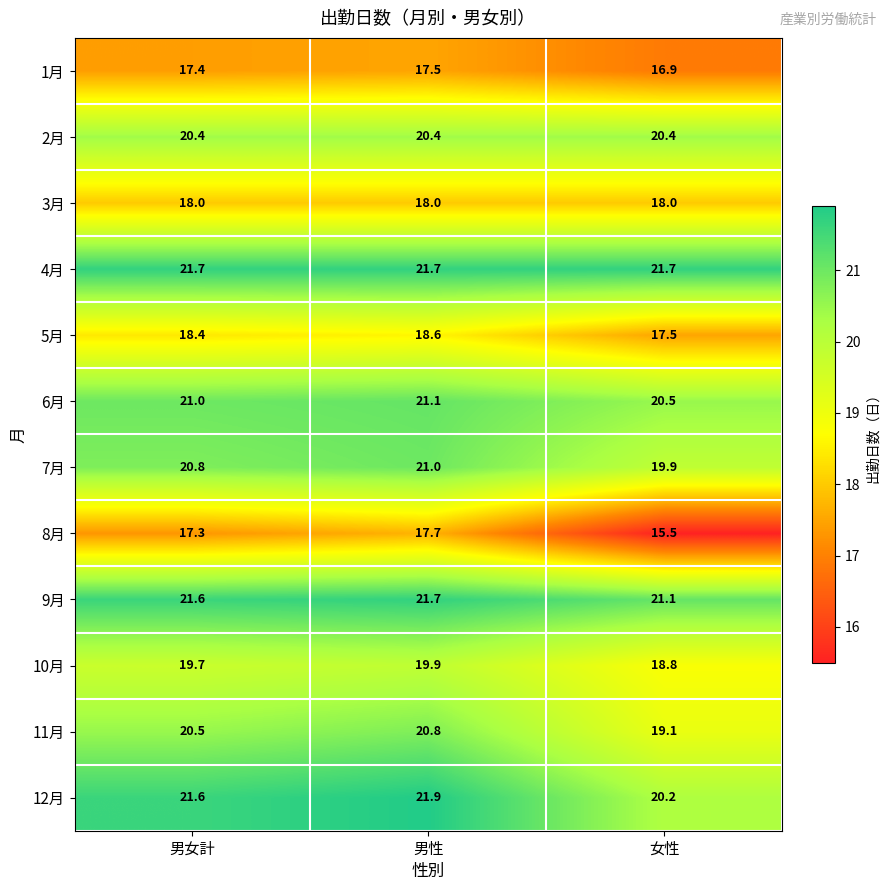

At which category is the sum across all series the highest?

男性